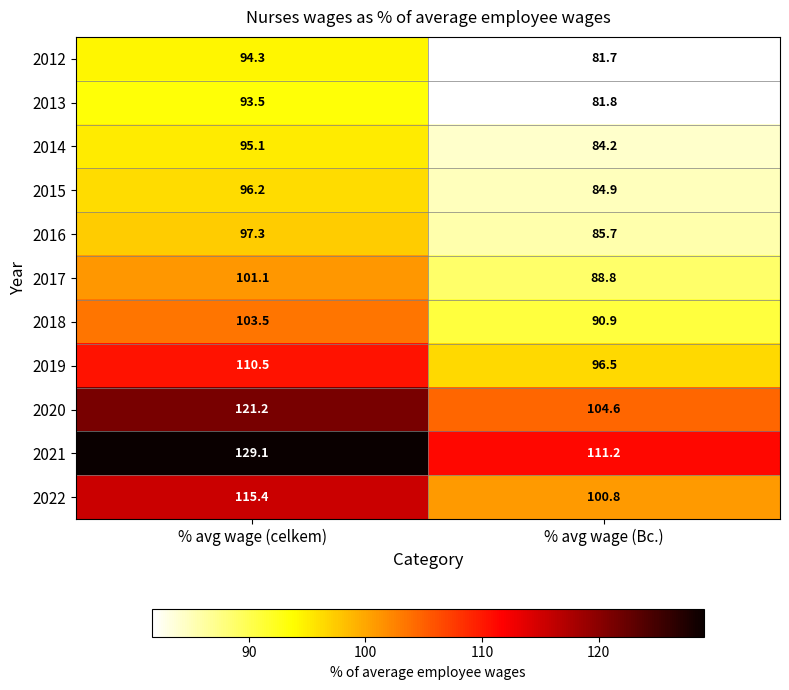

Which series has the largest range (max minus min)?

2021